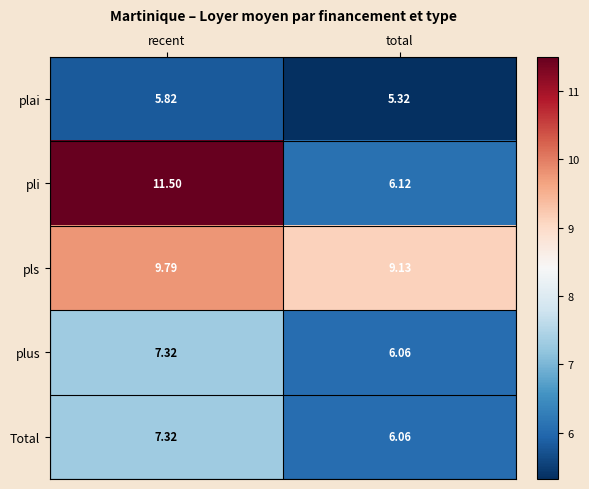

Where is pls nearest to the value 9?

total